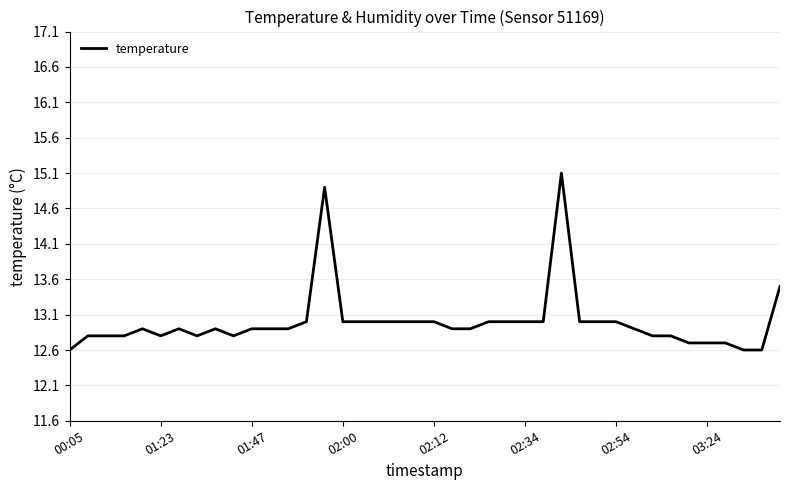

What is the greatest value displayed?

15.1